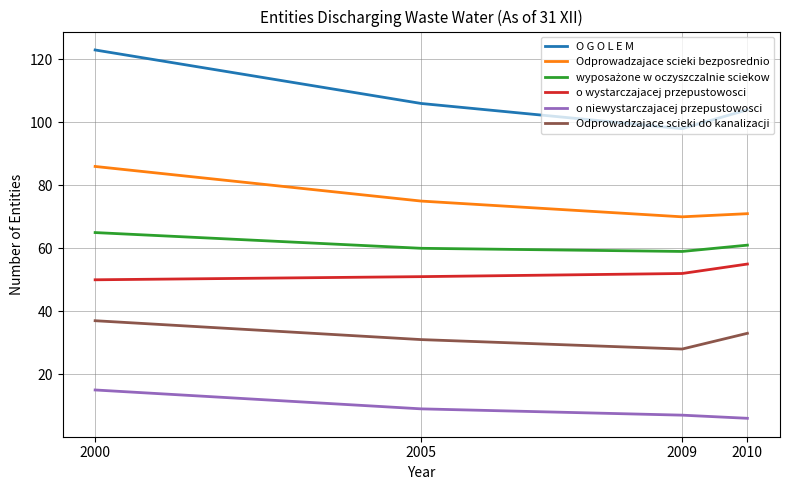

What is the highest value of the O G O L E M series?

123